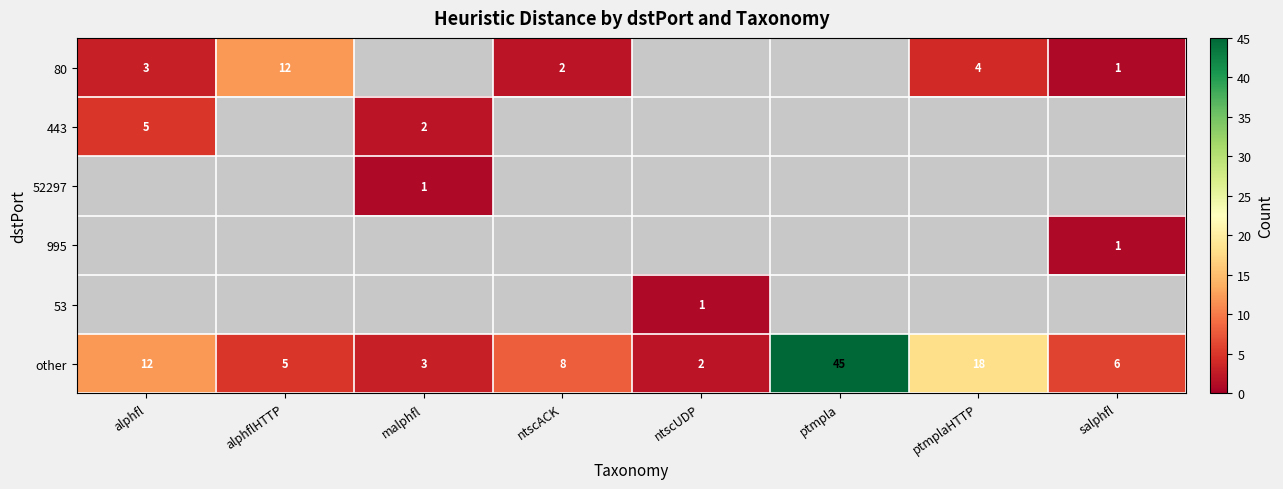

The value of 80 at ptmplaHTTP is 4. True or false?

True